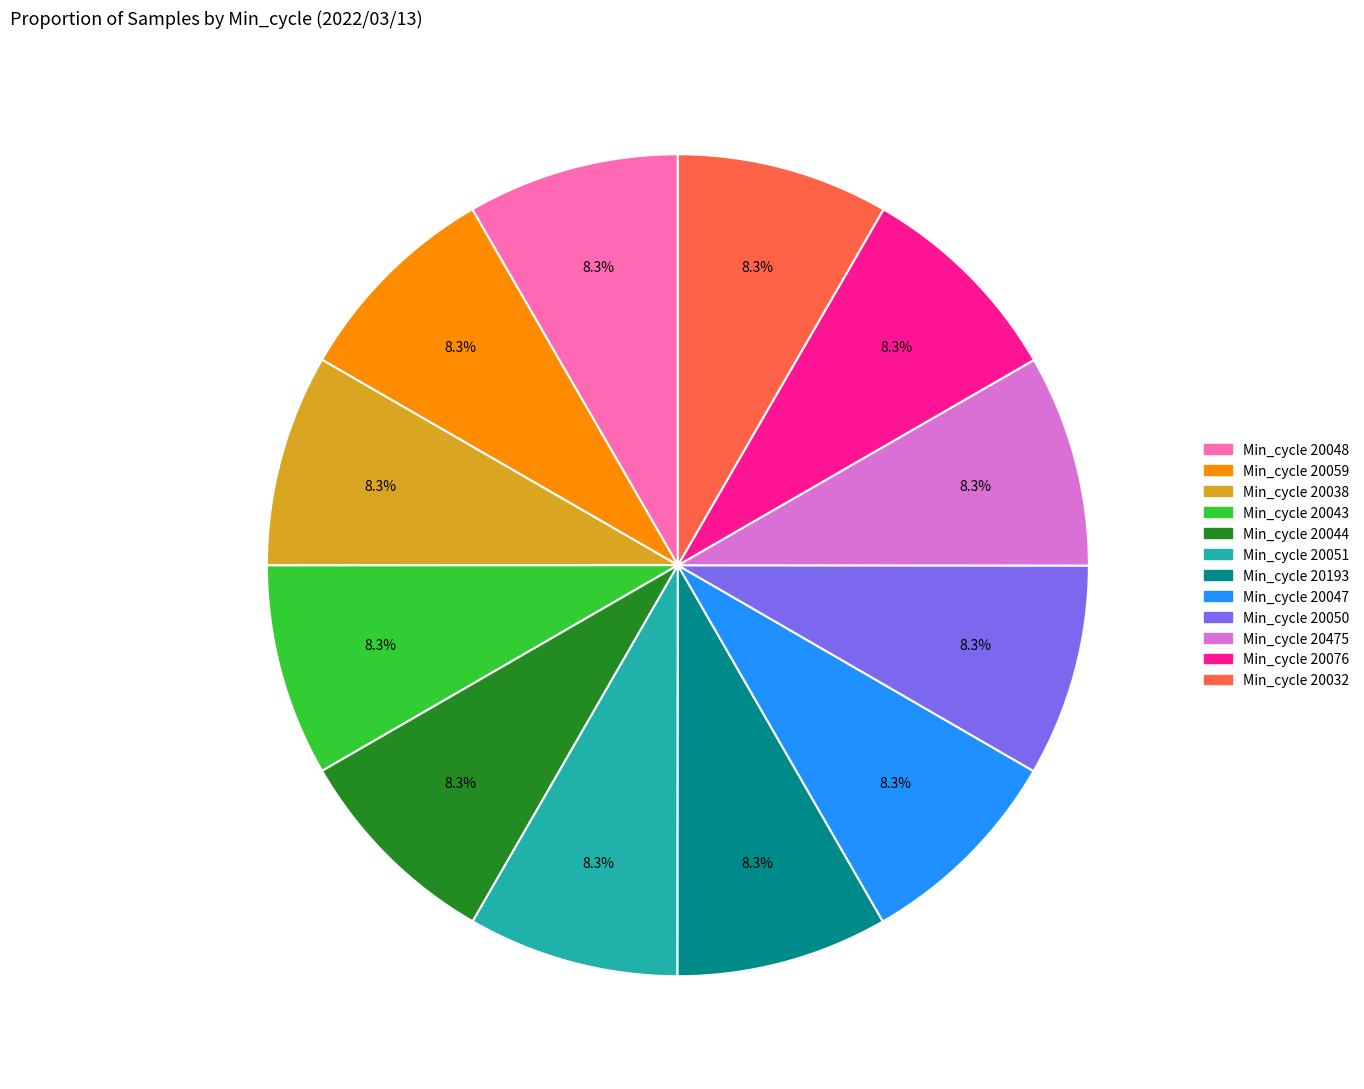

Does any single category account for the majority?

No